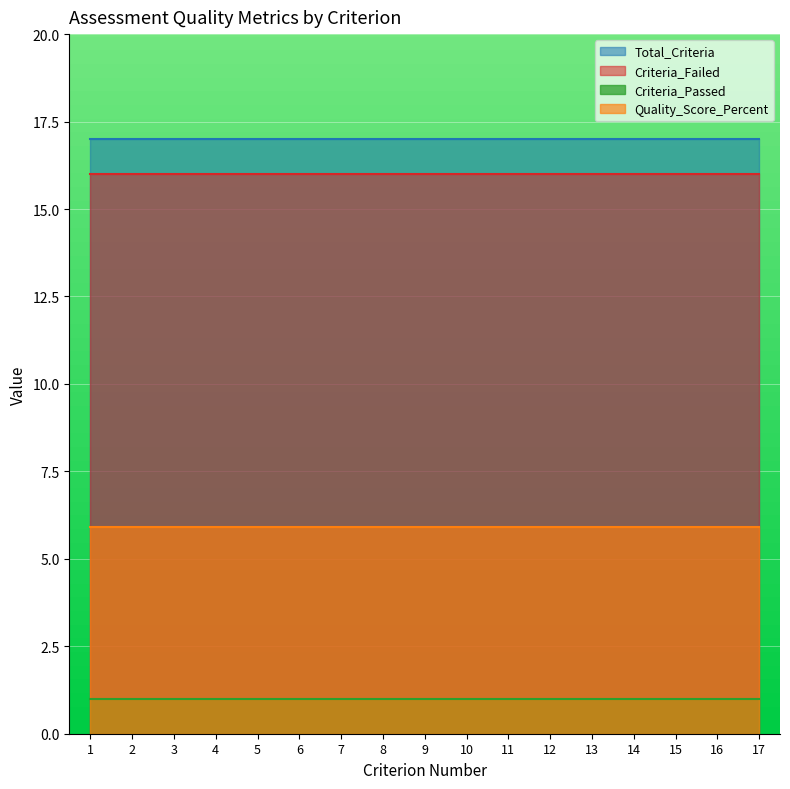

What is the total value across all series at 6?

39.9